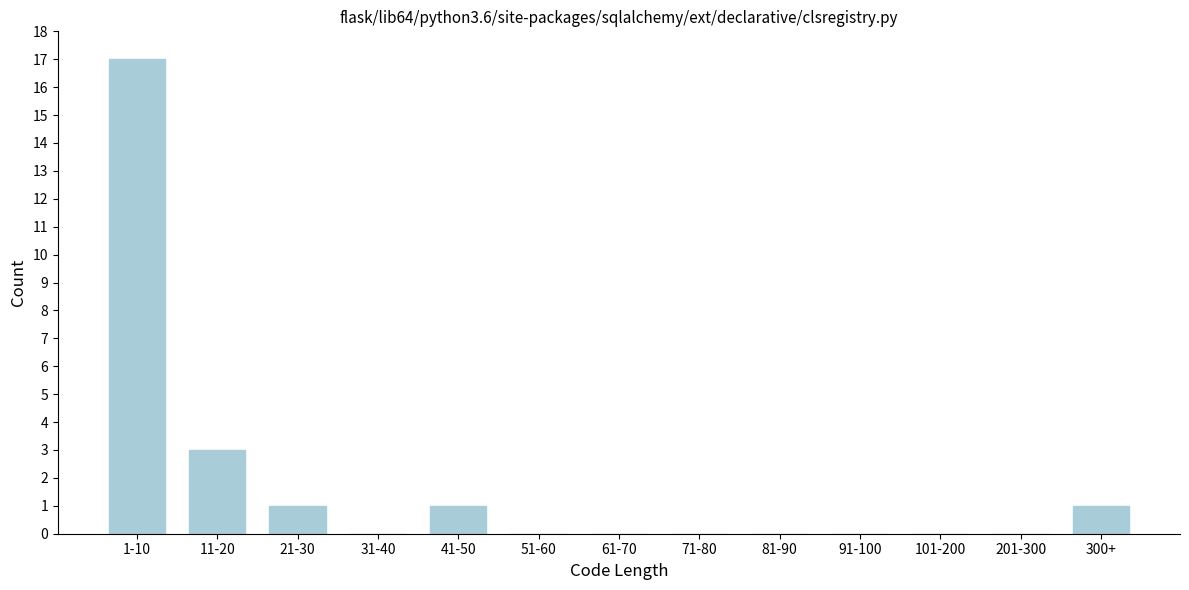

Reading right to left, what are all the values shown in this chart?

300+=1	201-300=0	101-200=0	91-100=0	81-90=0	71-80=0	61-70=0	51-60=0	41-50=1	31-40=0	21-30=1	11-20=3	1-10=17